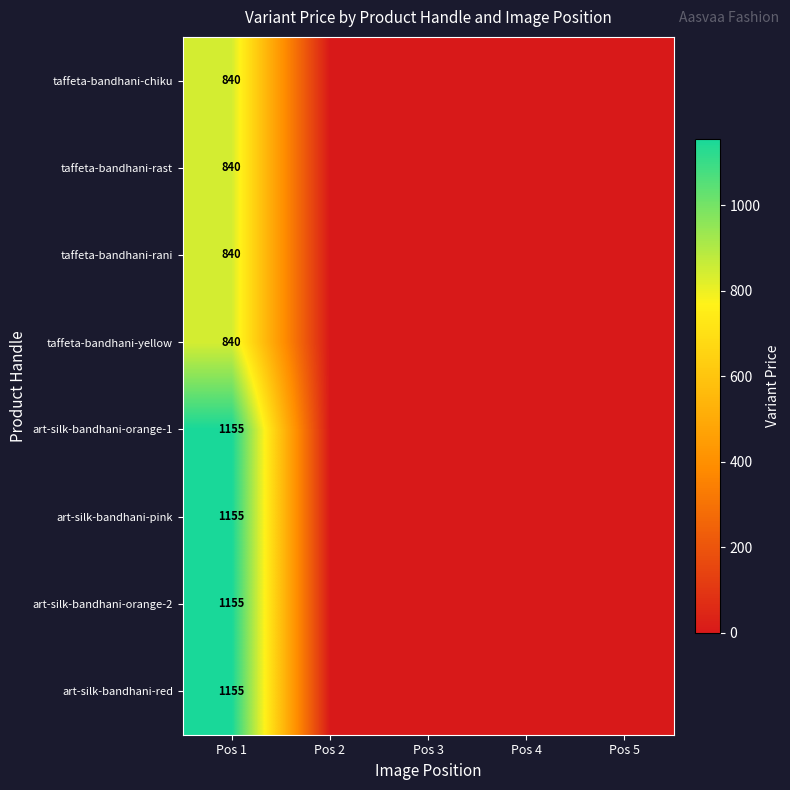

What is the total value across all series at Pos 1?

7980